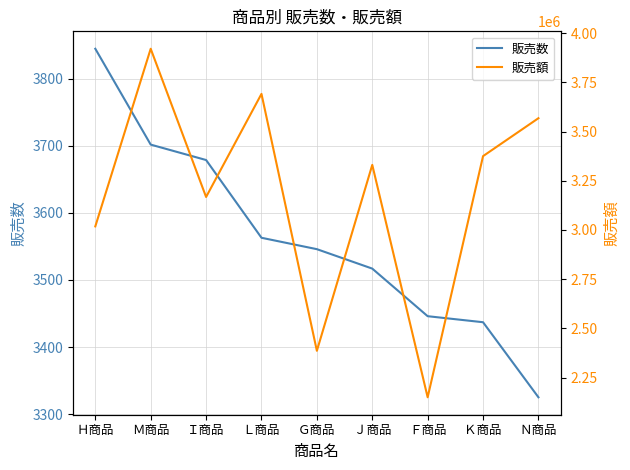

Reading left to right, extract all data points from this chart.

販売数: 3845	3702	3679	3563	3546	3517	3446	3437	3325
販売額: 3018325	3920418	3167619	3691268	2386458	3330599	2150304	3375134	3567725